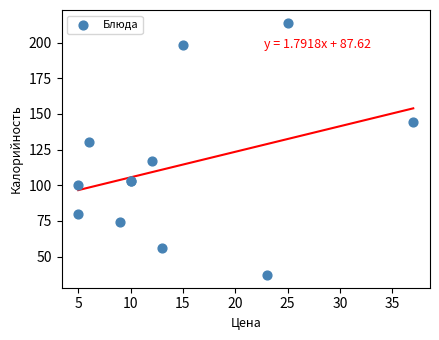

What Y value in the scatter plot is closest to 125?

130